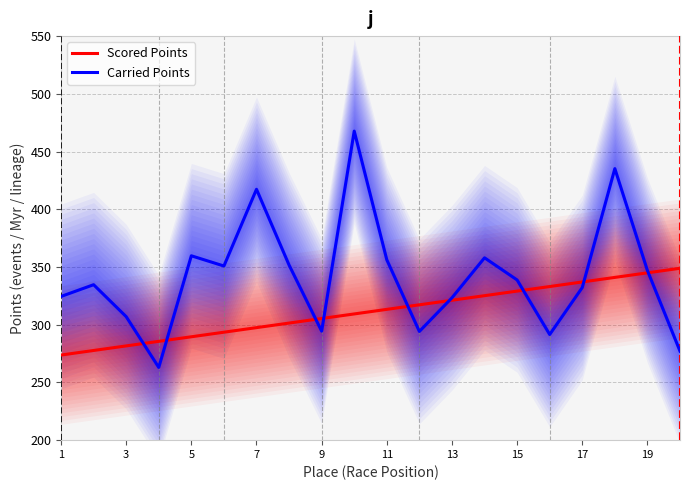

How many times do Carried Points and Scored Points cross each other?

9